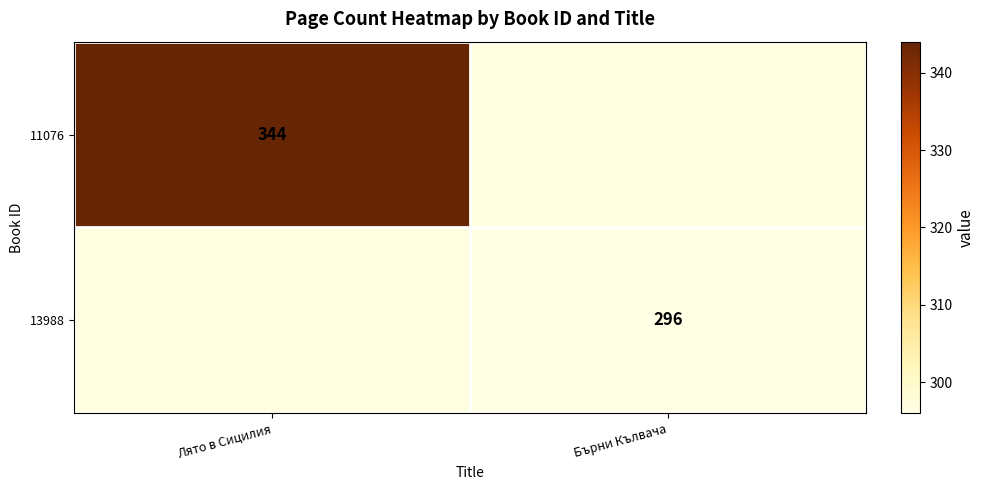

The value of 13988 at Бърни Кълвача is 296. True or false?

True